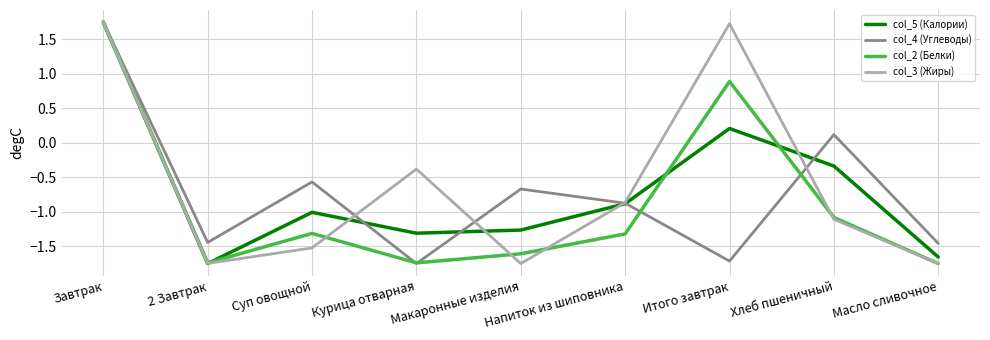

How many distinct data groups are displayed?

4